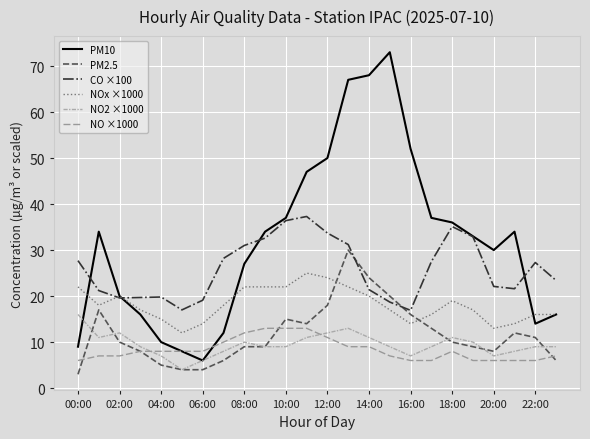

Reading right to left, what are all the values shown in this chart?

PM10: 16.0	14.0	34.0	30.0	33.0	36.0	37.0	52.0	73.0	68.0	67.0	50.0	47.0	37.0	34.0	27.0	12.0	6.0	8.0	10.0	16.0	20.0	34.0	9.0
PM2.5: 6.0	11.0	12.0	8.0	9.0	10.0	13.0	16.0	20.0	24.0	30.0	18.0	14.0	15.0	9.0	9.0	6.0	4.0	4.0	5.0	8.0	10.0	17.0	3.0
CO ×100: 23.4	27.3	21.6	22.1	32.9	35.1	27.5	16.9	18.7	21.4	31.2	33.7	37.3	36.4	32.6	31.0	28.2	19.1	17.0	19.8	19.7	19.6	21.2	27.7
NOx ×1000: 16.0	16.0	14.0	13.0	17.0	19.0	16.0	14.0	17.0	20.0	22.0	24.0	25.0	22.0	22.0	22.0	18.0	14.0	12.0	15.0	17.0	20.0	18.0	22.0
NO2 ×1000: 9.0	9.0	8.0	7.0	10.0	11.0	9.0	7.0	9.0	11.0	13.0	12.0	11.0	9.0	9.0	10.0	8.0	6.0	4.0	7.0	9.0	12.0	11.0	16.0
NO ×1000: 7.0	6.0	6.0	6.0	6.0	8.0	6.0	6.0	7.0	9.0	9.0	11.0	13.0	13.0	13.0	12.0	10.0	8.0	8.0	8.0	8.0	7.0	7.0	6.0